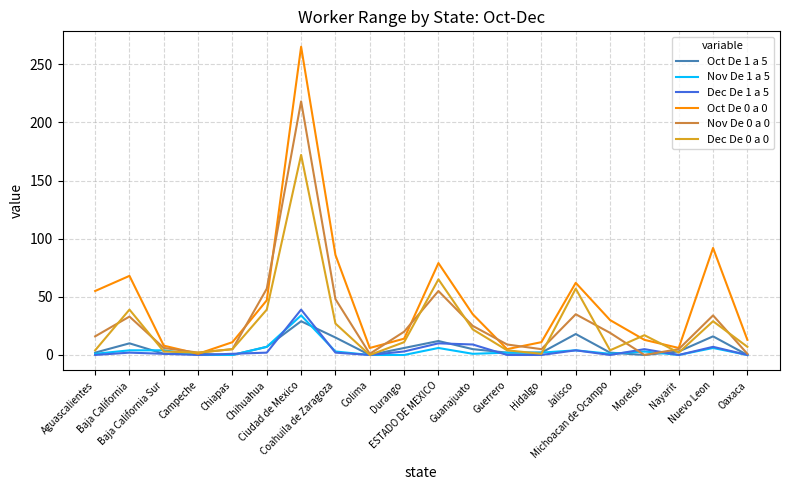

How many series are shown in this chart?

6